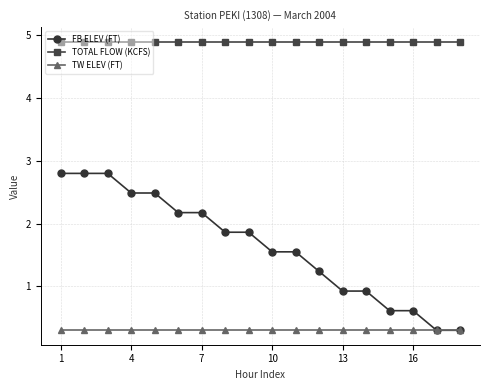

At how many categories does at least one series exceed 3?

18